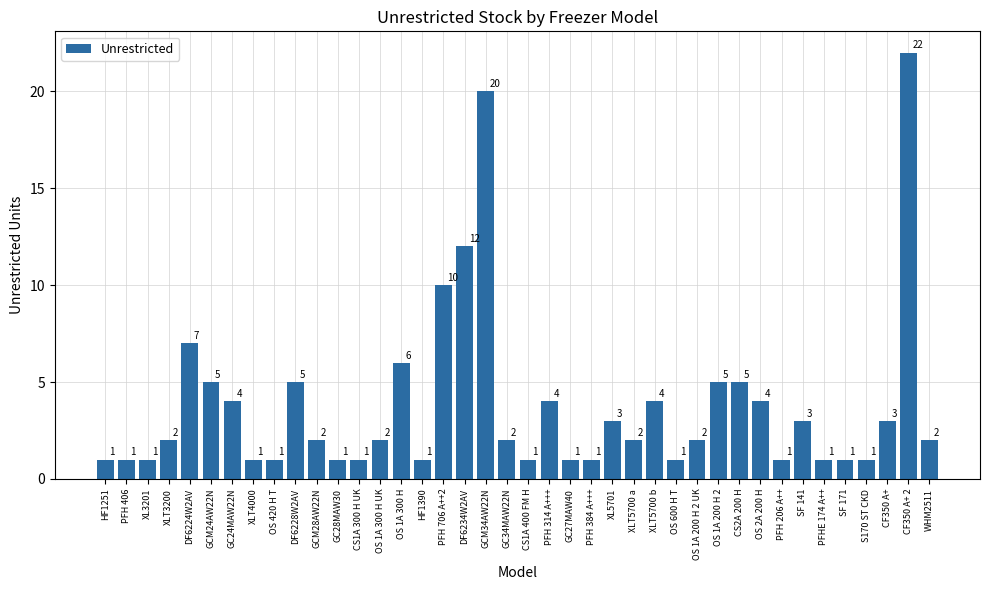

What is the smallest value displayed?

1